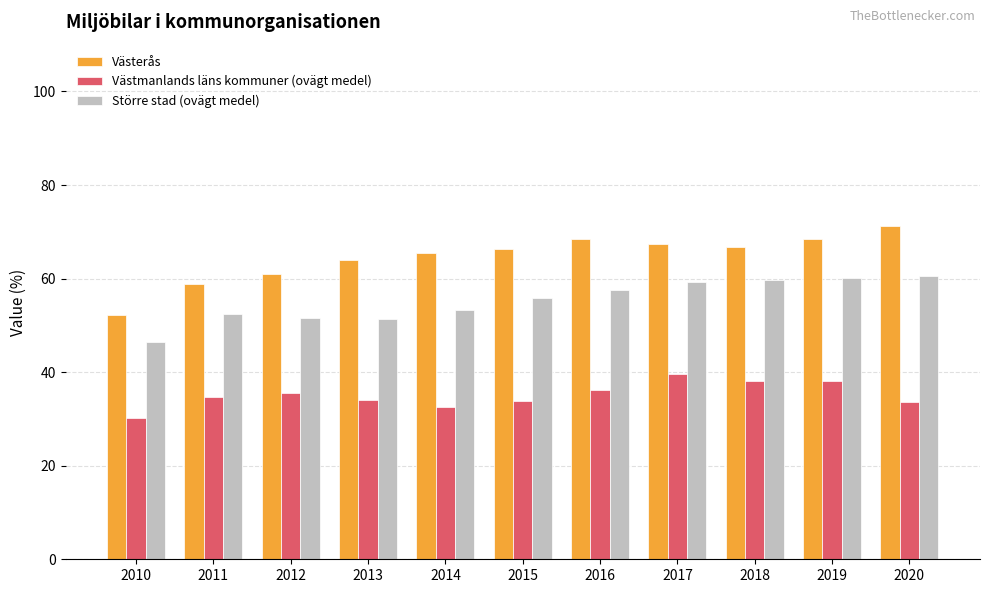

What are all the series names shown in the legend?

Västerås, Västmanlands läns kommuner (ovägt medel), Större stad (ovägt medel)